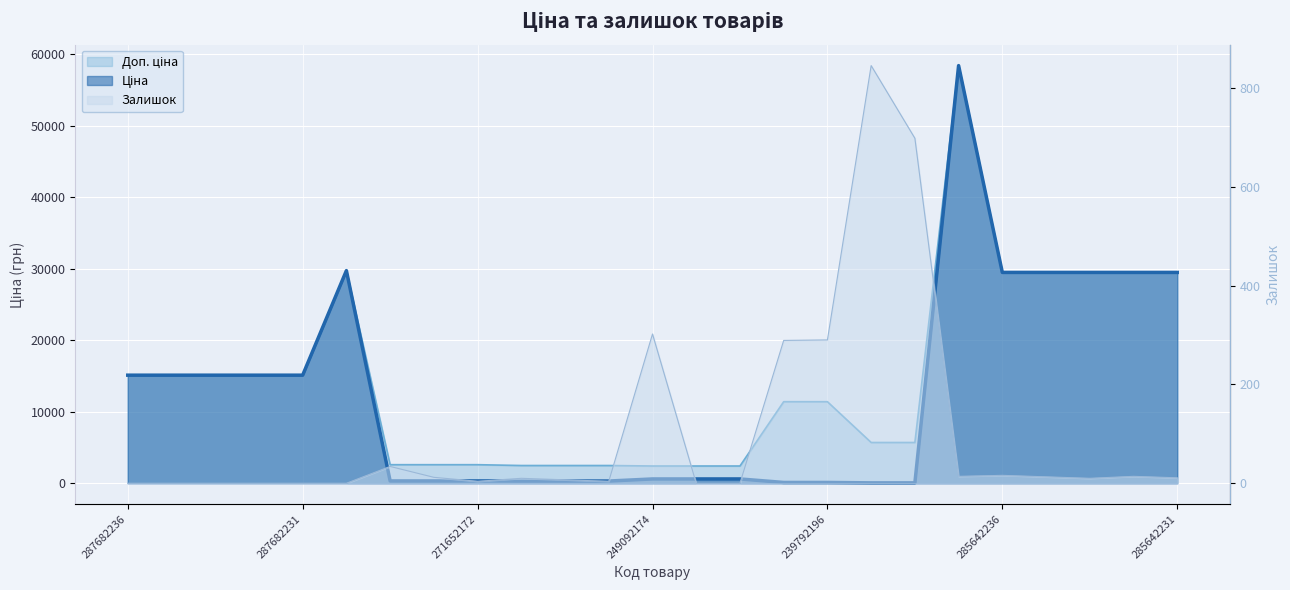

How many values in the Залишок series are below 10?

11